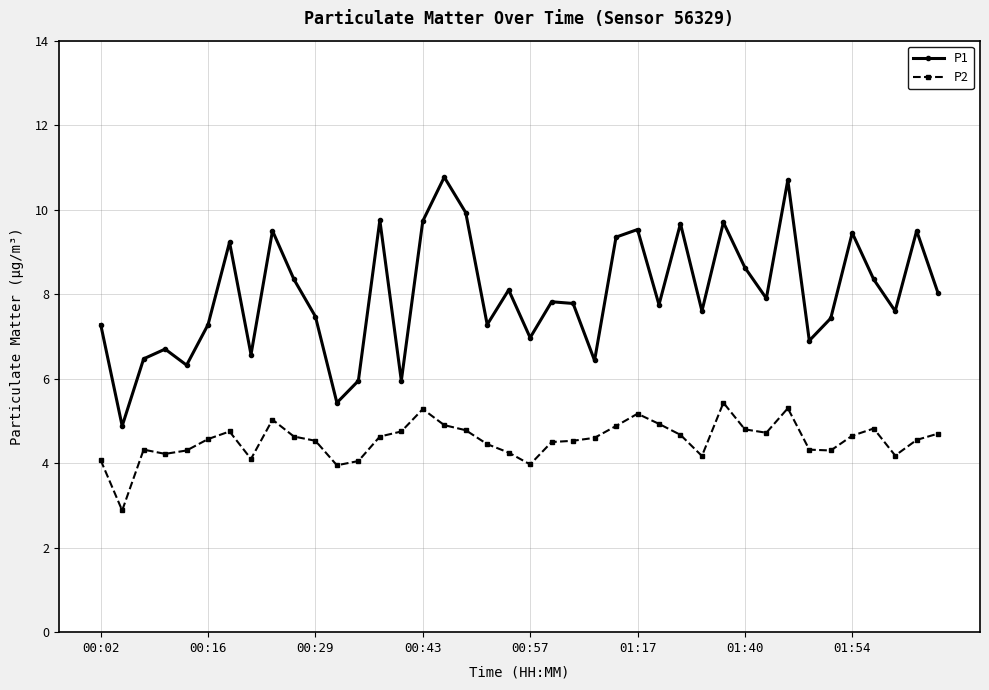

What is the sum of all P1 values?

320.0